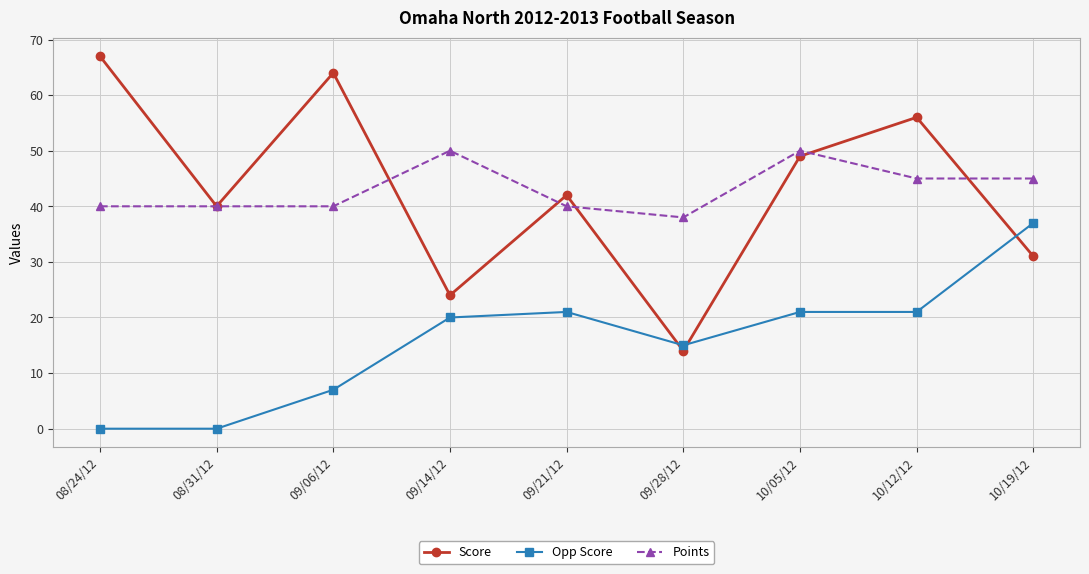

How many data points in Score are less than 42?

4